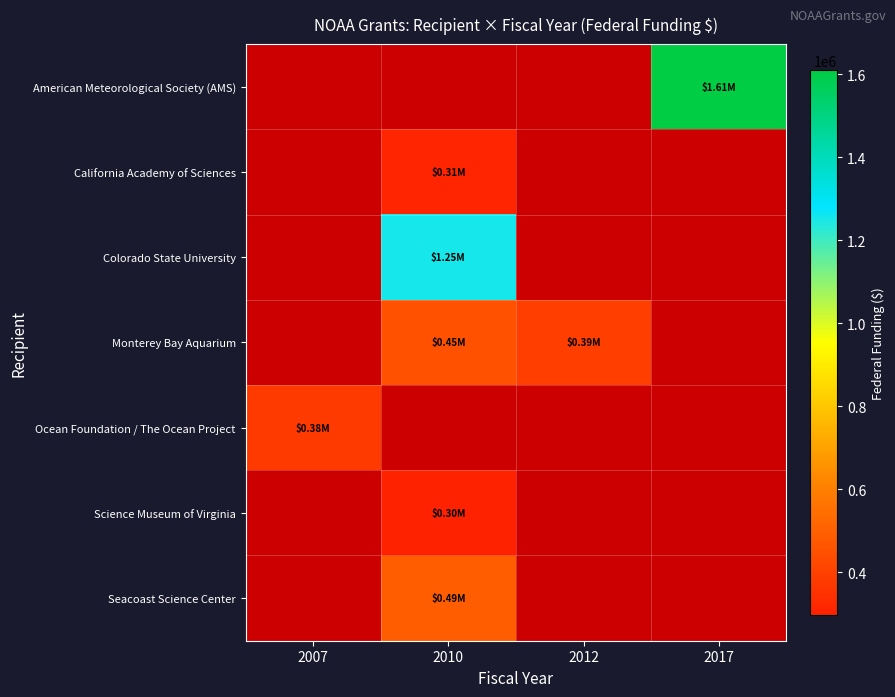

Is the value of Science Museum of Virginia at 2010 greater than the value of Seacoast Science Center at 2012?

No